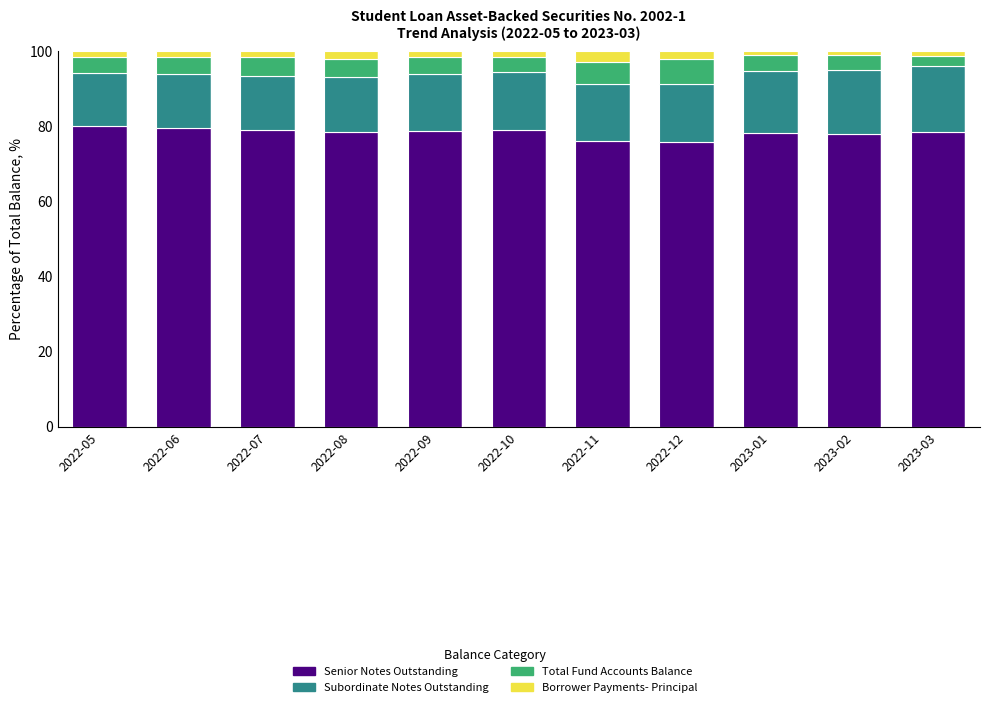

What is the minimum value for Senior Notes Outstanding?

76.0